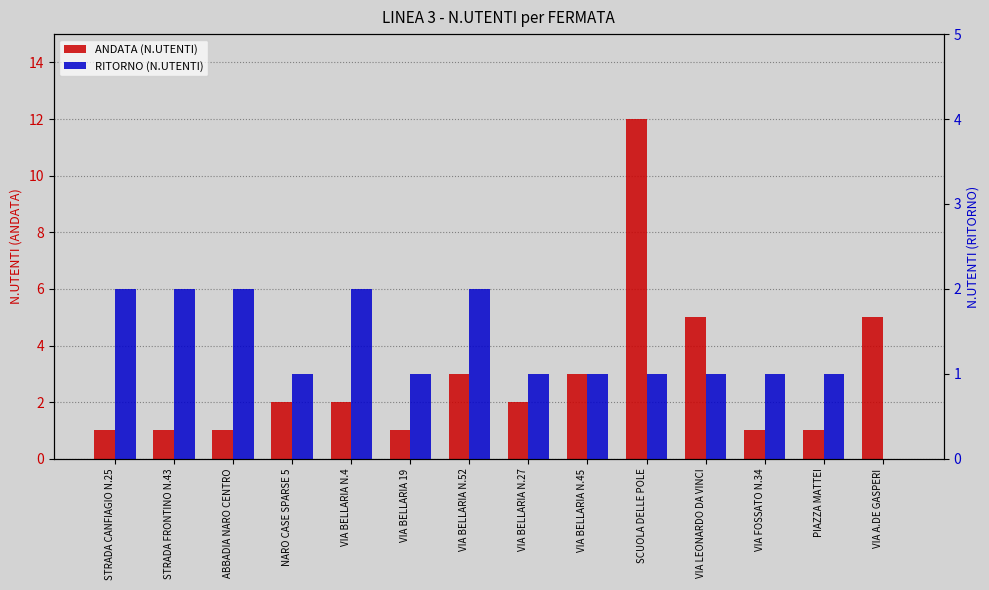

What is the spread (max minus min) of values at ABBADIA NARO CENTRO?

1